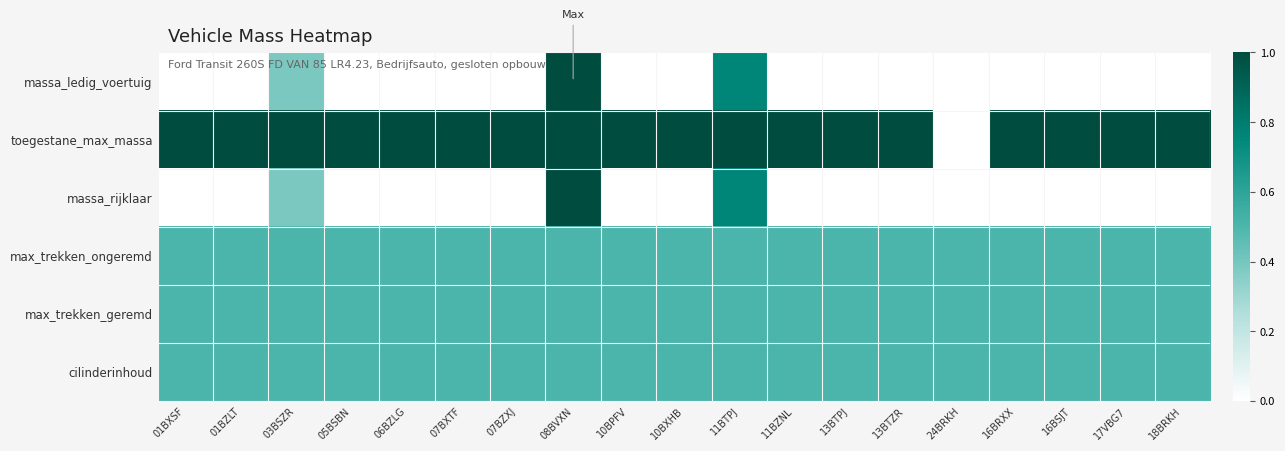

Reading right to left, list all the values displayed in this chart.

massa_ledig_voertuig: 18BRKH=0.0	17VBG7=0.0	16BSJT=0.0	16BRXX=0.0	24BRKH=0.0	13BTZR=0.0	13BTPJ=0.0	11BZNL=0.0	11BTPJ=0.8	10BXHB=0.0	10BPFV=0.0	08BVXN=1.0	07BZXJ=0.0	07BXTF=0.0	06BZLG=0.0	05BSBN=0.0	03BSZR=0.4	01BZLT=0.0	01BXSF=0.0
toegestane_max_massa: 18BRKH=1.0	17VBG7=1.0	16BSJT=1.0	16BRXX=1.0	24BRKH=0.0	13BTZR=1.0	13BTPJ=1.0	11BZNL=1.0	11BTPJ=1.0	10BXHB=1.0	10BPFV=1.0	08BVXN=1.0	07BZXJ=1.0	07BXTF=1.0	06BZLG=1.0	05BSBN=1.0	03BSZR=1.0	01BZLT=1.0	01BXSF=1.0
massa_rijklaar: 18BRKH=0.0	17VBG7=0.0	16BSJT=0.0	16BRXX=0.0	24BRKH=0.0	13BTZR=0.0	13BTPJ=0.0	11BZNL=0.0	11BTPJ=0.8	10BXHB=0.0	10BPFV=0.0	08BVXN=1.0	07BZXJ=0.0	07BXTF=0.0	06BZLG=0.0	05BSBN=0.0	03BSZR=0.4	01BZLT=0.0	01BXSF=0.0
max_trekken_ongeremd: 18BRKH=0.5	17VBG7=0.5	16BSJT=0.5	16BRXX=0.5	24BRKH=0.5	13BTZR=0.5	13BTPJ=0.5	11BZNL=0.5	11BTPJ=0.5	10BXHB=0.5	10BPFV=0.5	08BVXN=0.5	07BZXJ=0.5	07BXTF=0.5	06BZLG=0.5	05BSBN=0.5	03BSZR=0.5	01BZLT=0.5	01BXSF=0.5
max_trekken_geremd: 18BRKH=0.5	17VBG7=0.5	16BSJT=0.5	16BRXX=0.5	24BRKH=0.5	13BTZR=0.5	13BTPJ=0.5	11BZNL=0.5	11BTPJ=0.5	10BXHB=0.5	10BPFV=0.5	08BVXN=0.5	07BZXJ=0.5	07BXTF=0.5	06BZLG=0.5	05BSBN=0.5	03BSZR=0.5	01BZLT=0.5	01BXSF=0.5
cilinderinhoud: 18BRKH=0.5	17VBG7=0.5	16BSJT=0.5	16BRXX=0.5	24BRKH=0.5	13BTZR=0.5	13BTPJ=0.5	11BZNL=0.5	11BTPJ=0.5	10BXHB=0.5	10BPFV=0.5	08BVXN=0.5	07BZXJ=0.5	07BXTF=0.5	06BZLG=0.5	05BSBN=0.5	03BSZR=0.5	01BZLT=0.5	01BXSF=0.5